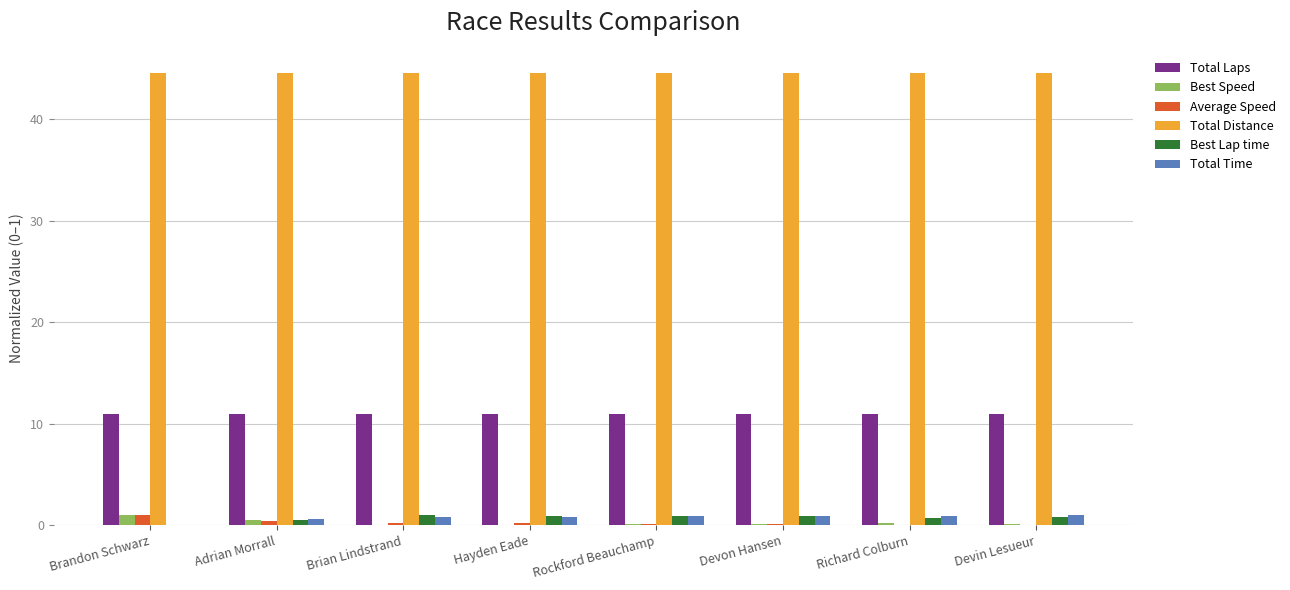

True or false: Total Distance has a value of 44.5 at Devon Hansen.

True